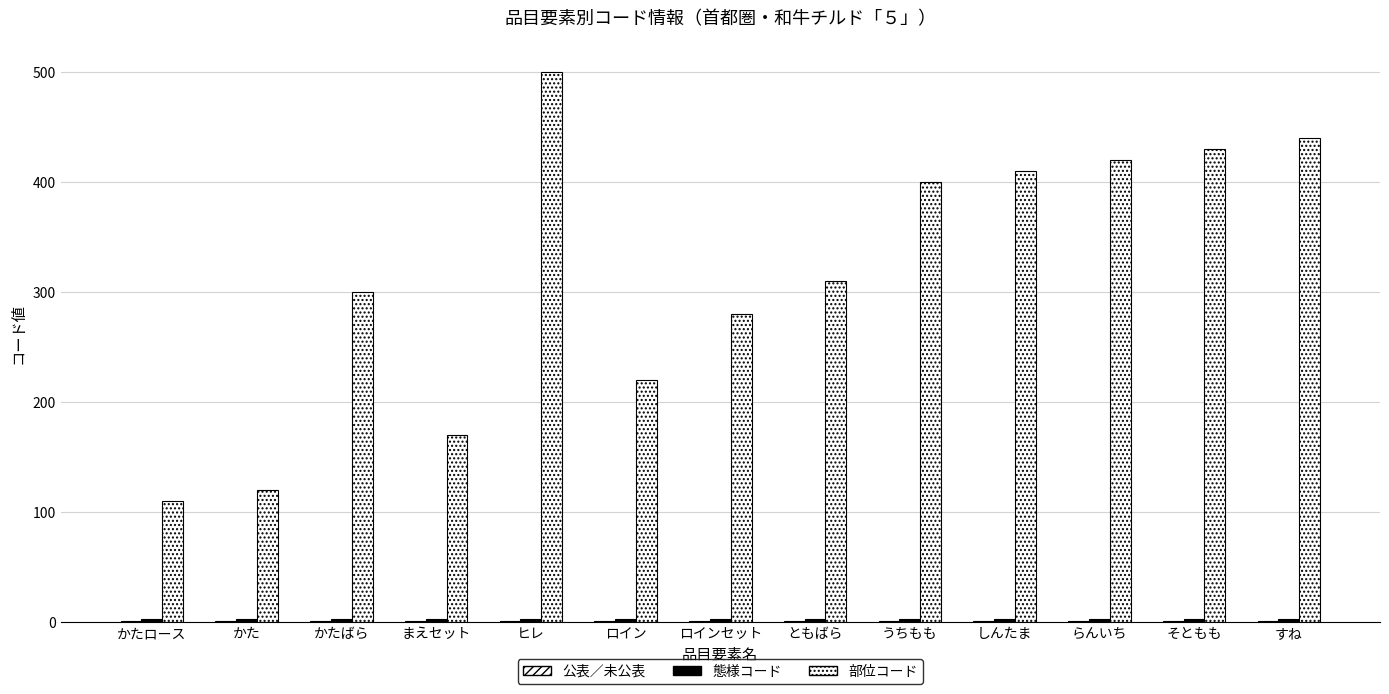

True or false: 公表／未公表 has a value of 1 at かたばら.

True